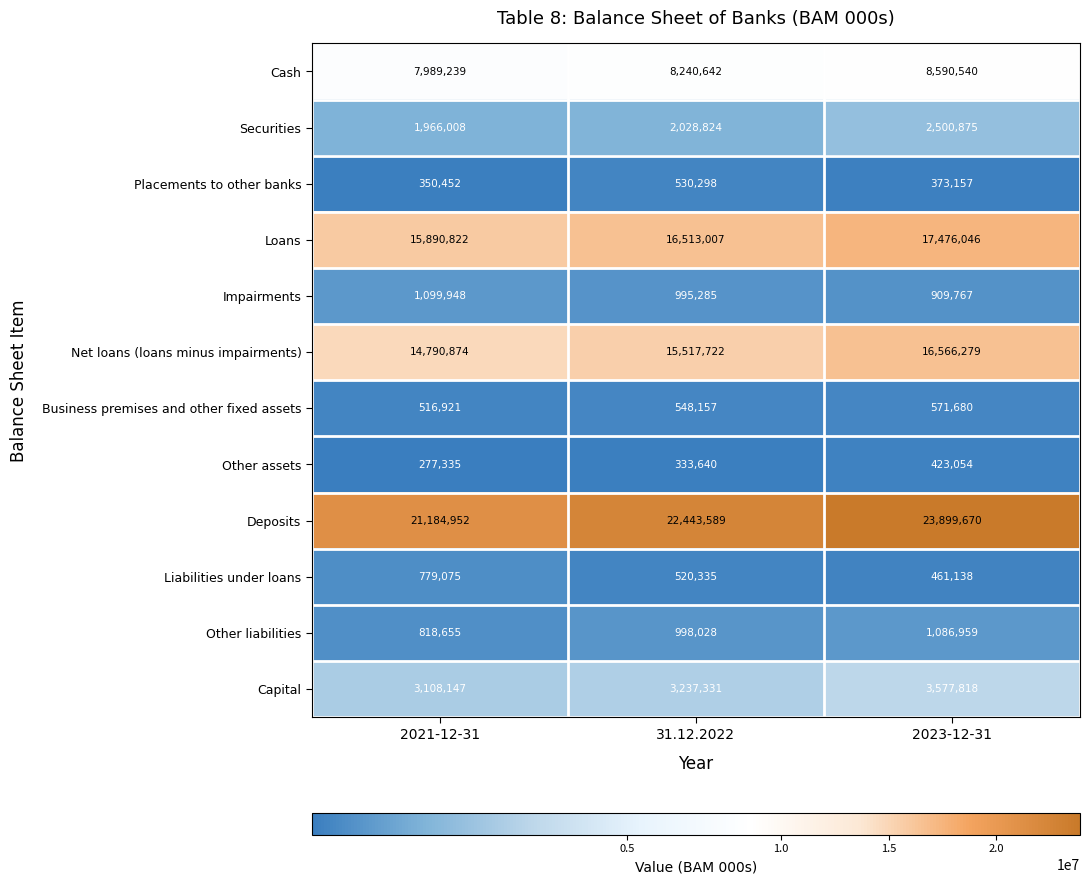

What is the sum of all Placements to other banks values?

1253907